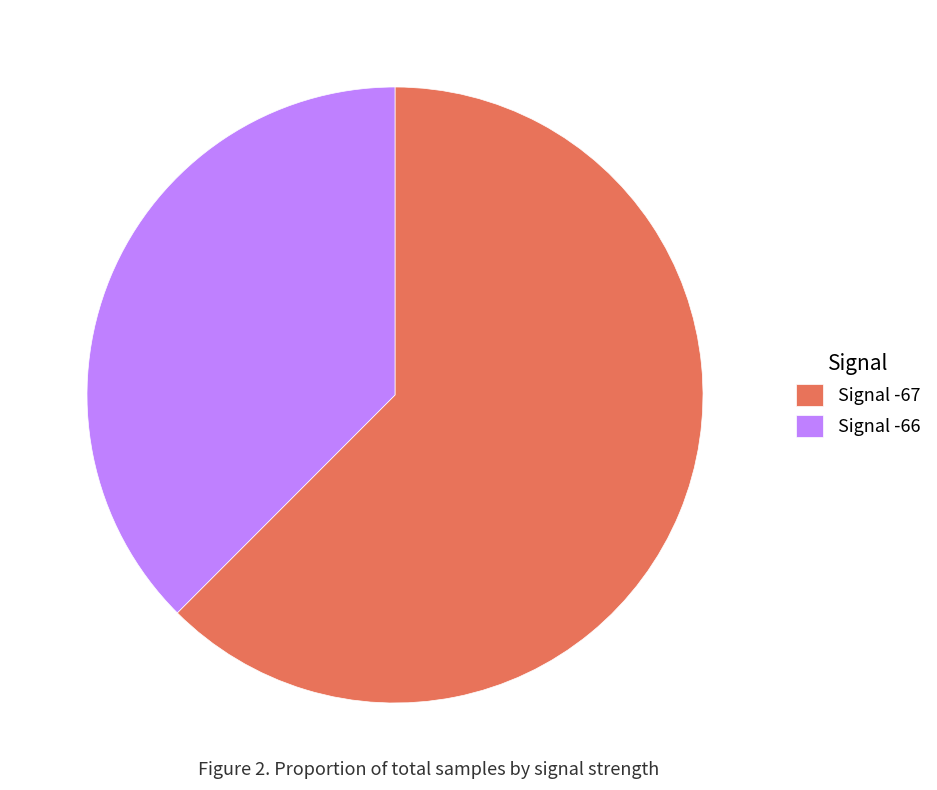

Count the number of slices in the pie.

2